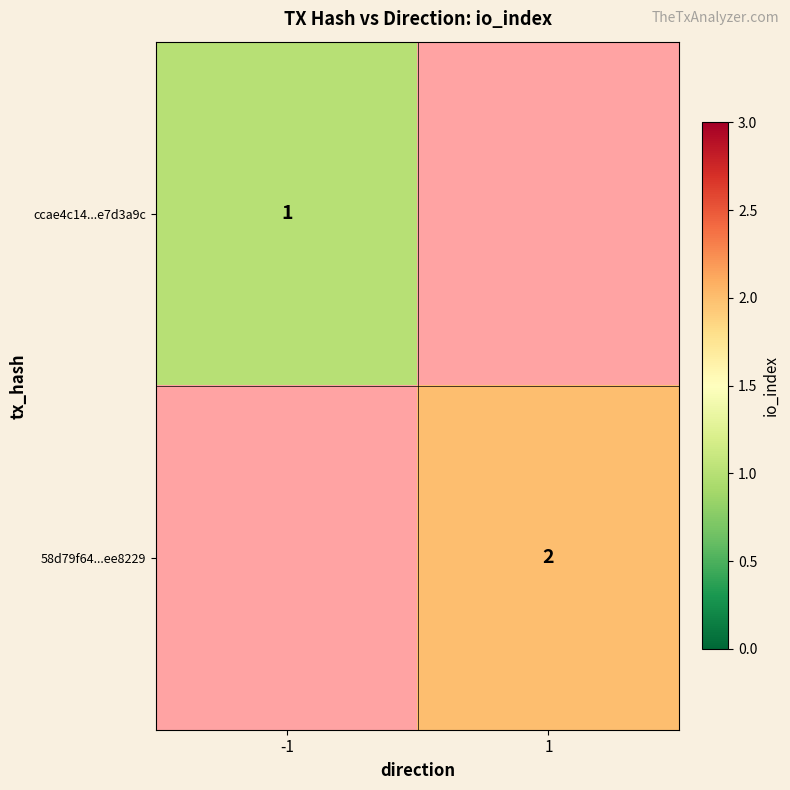

Is the value of 58d79f64...ee8229 at 1 greater than the value of ccae4c14...e7d3a9c at -1?

Yes